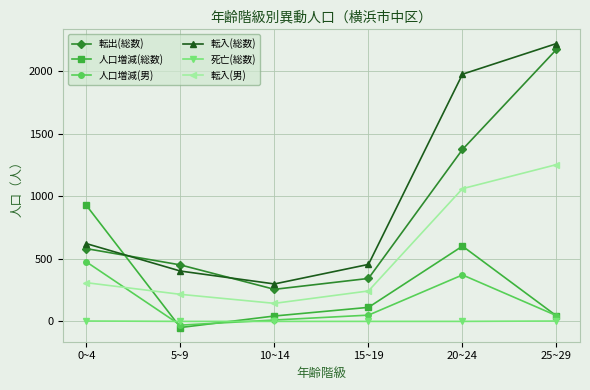

Which series ends up on top after the final intersection of 人口増減(総数) and 転入(総数)?

転入(総数)